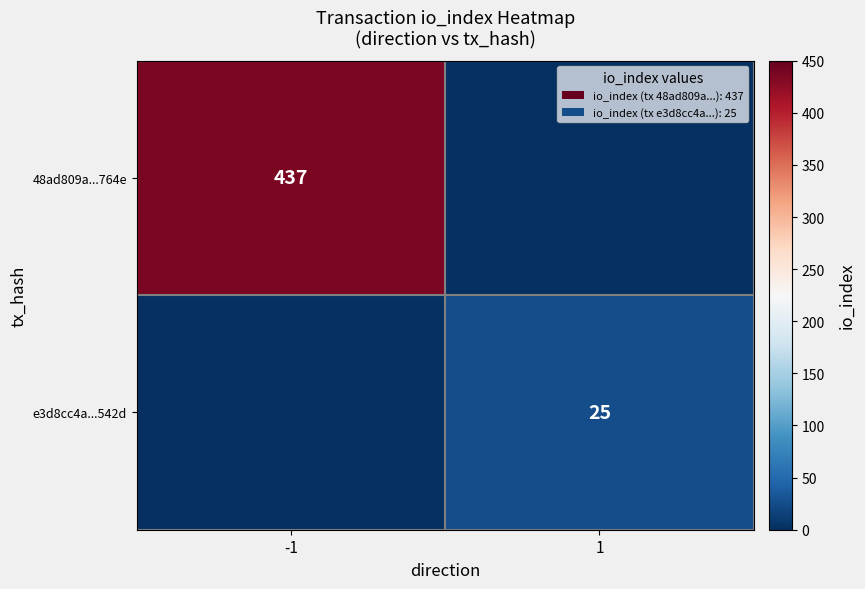

True or false: e3d8cc4a...542d has a value of 41 at 1.

False